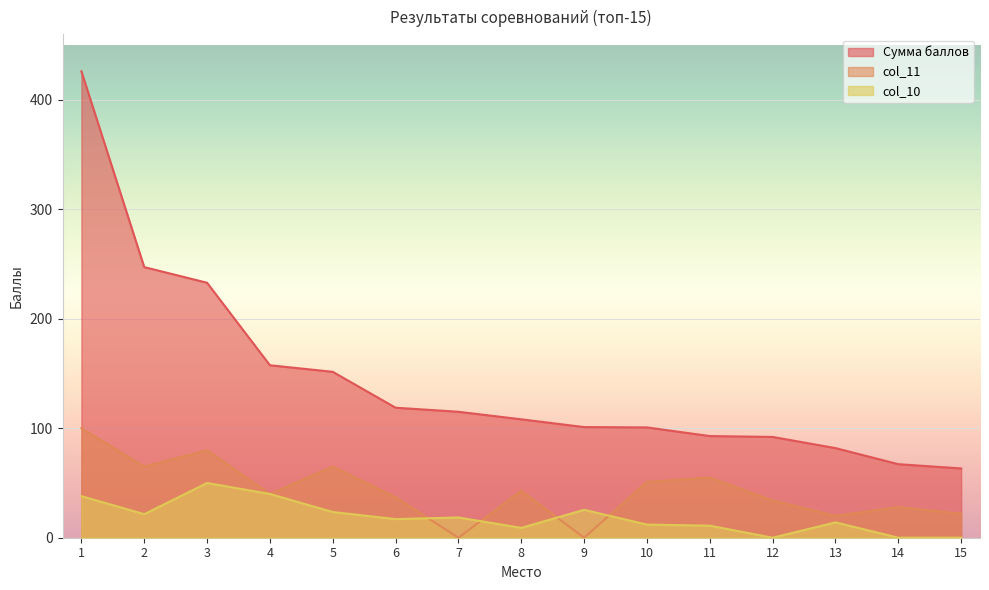

What is the value of the col_10 point at the 2nd from the left?

21.5